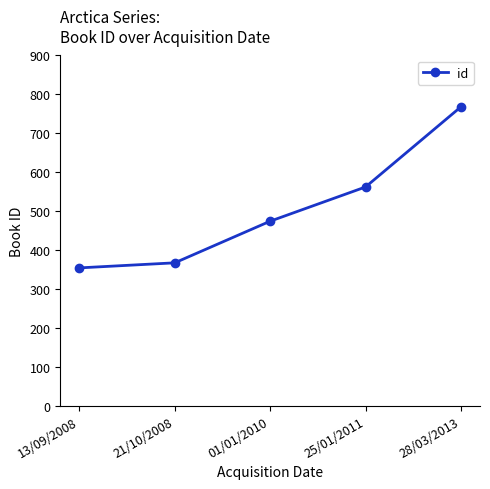

What position from the left is 25/01/2011?

4